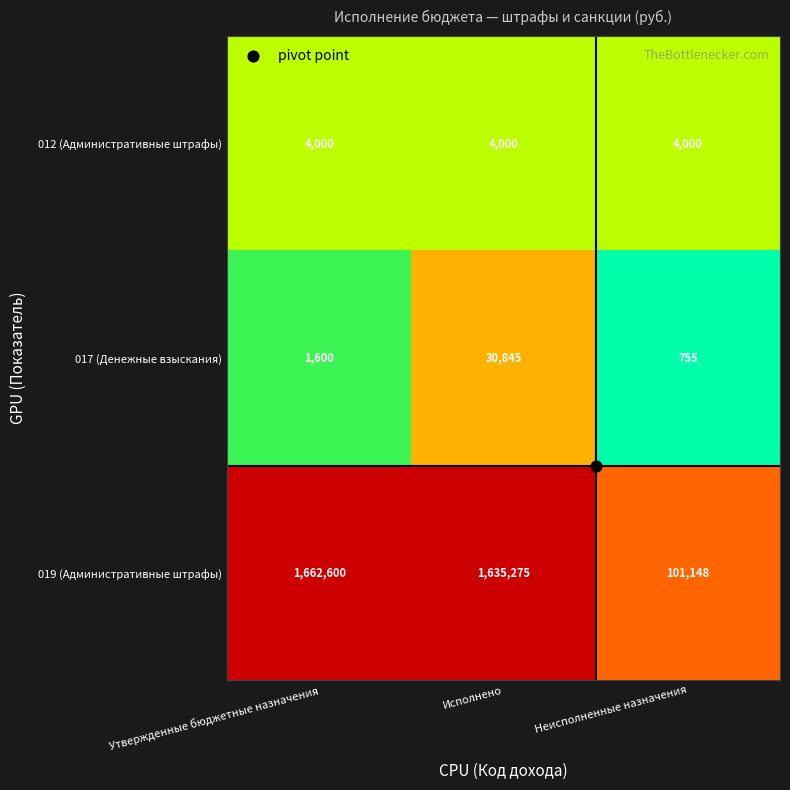

Which series has the largest total across all categories?

019 (Административные штрафы)